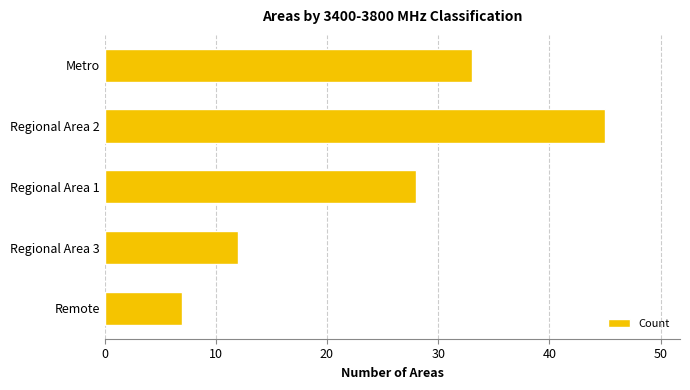

Which has a higher value, Regional Area 2 or Remote?

Regional Area 2